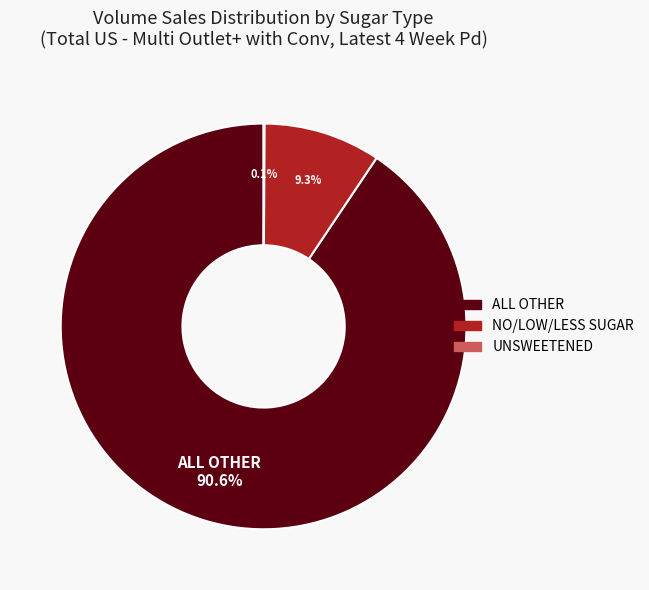

What percentage is NOT represented by ALL OTHER?

9.4%